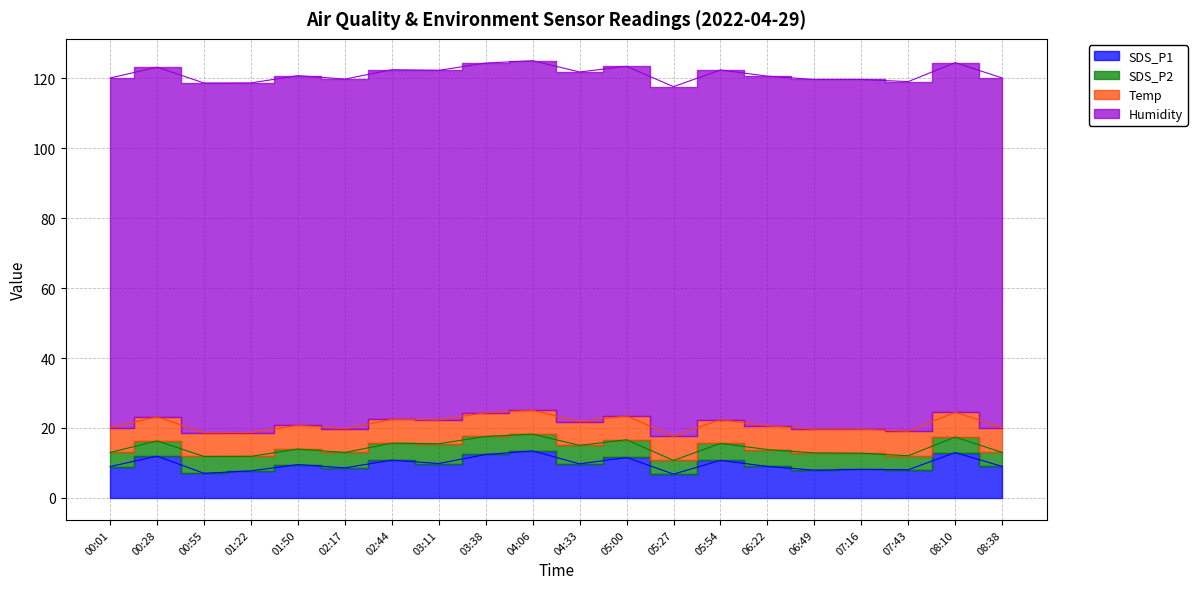

How many interior local peaks does the SDS_P1 series have?

8